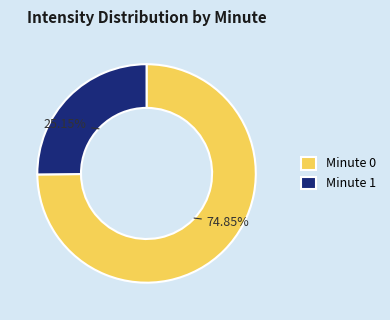

Is there a majority slice in this chart?

Yes